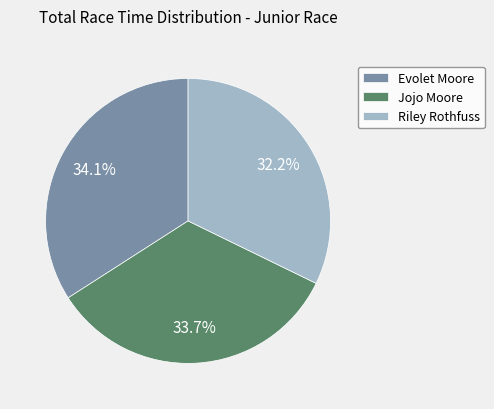

To the nearest percent, what is the difference between the largest and smallest slice percentages?

2%